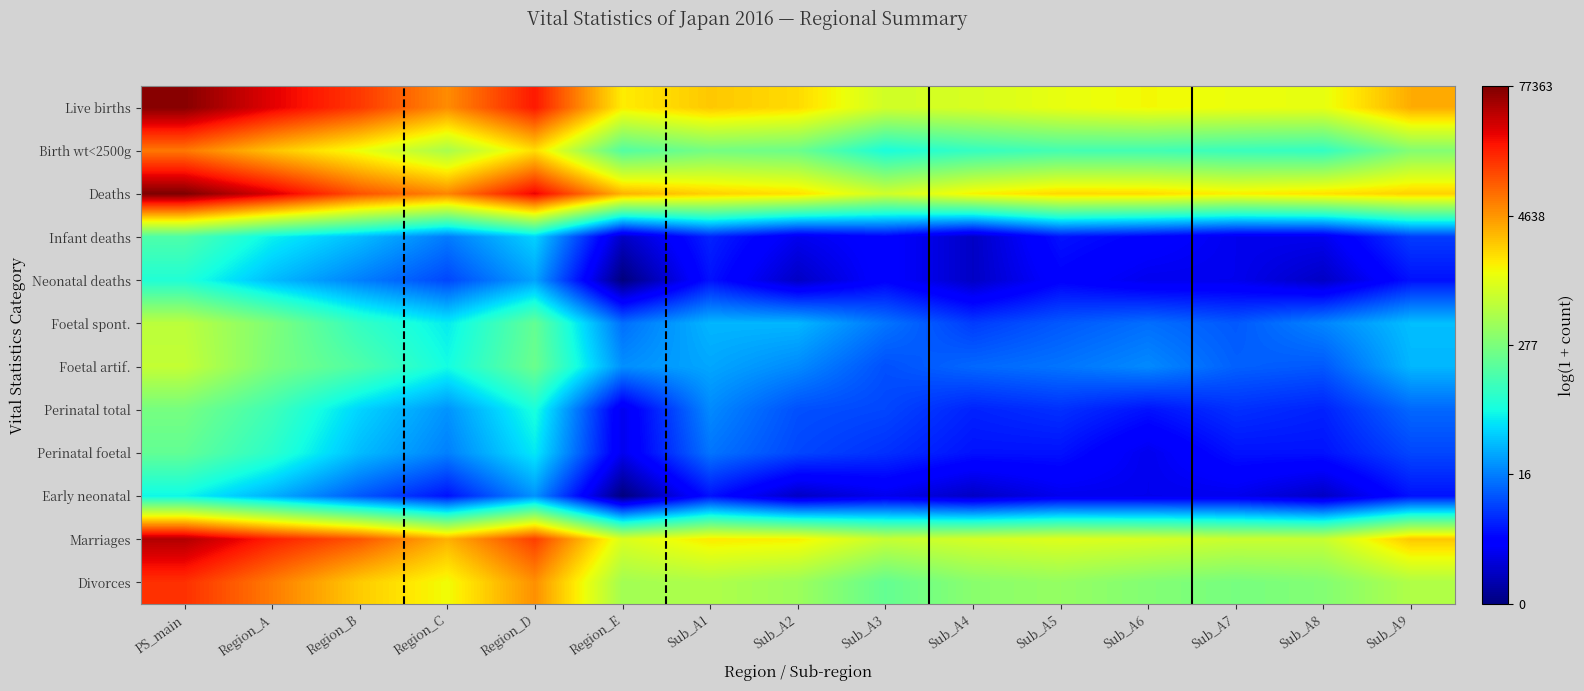

Reading left to right, list all the values displayed in this chart.

Live births: PS_main=11.2	Region_A=10.3	Region_B=9.6	Region_C=8.6	Region_D=9.9	Region_E=7.4	Sub_A1=7.8	Sub_A2=7.6	Sub_A3=6.8	Sub_A4=6.9	Sub_A5=7.1	Sub_A6=7.3	Sub_A7=7.2	Sub_A8=7.1	Sub_A9=8.2
Birth wt<2500g: PS_main=8.8	Region_A=7.9	Region_B=7.2	Region_C=6.3	Region_D=7.6	Region_E=5.1	Sub_A1=5.5	Sub_A2=5.4	Sub_A3=4.3	Sub_A4=4.7	Sub_A5=4.9	Sub_A6=4.9	Sub_A7=4.7	Sub_A8=4.6	Sub_A9=5.7
Deaths: PS_main=11.3	Region_A=10.4	Region_B=9.2	Region_C=8.6	Region_D=10.2	Region_E=8.1	Sub_A1=7.7	Sub_A2=7.6	Sub_A3=6.8	Sub_A4=7.3	Sub_A5=7.7	Sub_A6=7.6	Sub_A7=7.4	Sub_A8=7.6	Sub_A9=7.7
Infant deaths: PS_main=5.0	Region_A=4.1	Region_B=3.5	Region_C=2.8	Region_D=3.7	Region_E=0.7	Sub_A1=1.8	Sub_A2=1.1	Sub_A3=1.4	Sub_A4=0.7	Sub_A5=1.6	Sub_A6=1.4	Sub_A7=1.1	Sub_A8=1.1	Sub_A9=2.1
Neonatal deaths: PS_main=4.4	Region_A=3.5	Region_B=2.8	Region_C=2.2	Region_D=3.2	Region_E=0.0	Sub_A1=1.6	Sub_A2=0.7	Sub_A3=1.4	Sub_A4=0.7	Sub_A5=1.4	Sub_A6=1.1	Sub_A7=1.1	Sub_A8=0.7	Sub_A9=1.6
Foetal spont.: PS_main=6.5	Region_A=5.7	Region_B=4.7	Region_C=4.0	Region_D=5.3	Region_E=2.6	Sub_A1=3.4	Sub_A2=3.4	Sub_A3=2.7	Sub_A4=2.1	Sub_A5=2.4	Sub_A6=2.6	Sub_A7=2.4	Sub_A8=2.9	Sub_A9=3.5
Foetal artif.: PS_main=6.6	Region_A=5.6	Region_B=5.0	Region_C=4.2	Region_D=5.4	Region_E=3.0	Sub_A1=3.3	Sub_A2=2.9	Sub_A3=2.3	Sub_A4=2.6	Sub_A5=2.7	Sub_A6=2.9	Sub_A7=2.5	Sub_A8=2.4	Sub_A9=3.4
Perinatal total: PS_main=5.6	Region_A=4.8	Region_B=3.8	Region_C=3.0	Region_D=4.3	Region_E=1.1	Sub_A1=2.9	Sub_A2=2.3	Sub_A3=2.2	Sub_A4=1.8	Sub_A5=1.9	Sub_A6=1.6	Sub_A7=1.9	Sub_A8=1.8	Sub_A9=2.6
Perinatal foetal: PS_main=5.3	Region_A=4.5	Region_B=3.5	Region_C=2.8	Region_D=4.0	Region_E=1.1	Sub_A1=2.7	Sub_A2=2.2	Sub_A3=1.9	Sub_A4=1.6	Sub_A5=1.6	Sub_A6=1.1	Sub_A7=1.6	Sub_A8=1.6	Sub_A9=2.2
Early neonatal: PS_main=4.1	Region_A=3.4	Region_B=2.4	Region_C=1.6	Region_D=3.0	Region_E=0.0	Sub_A1=1.6	Sub_A2=0.7	Sub_A3=1.1	Sub_A4=0.7	Sub_A5=1.1	Sub_A6=1.1	Sub_A7=1.1	Sub_A8=0.7	Sub_A9=1.6
Marriages: PS_main=10.8	Region_A=9.9	Region_B=9.2	Region_C=8.1	Region_D=9.5	Region_E=6.9	Sub_A1=7.4	Sub_A2=7.4	Sub_A3=6.6	Sub_A4=6.8	Sub_A5=7.0	Sub_A6=6.9	Sub_A7=6.7	Sub_A8=6.7	Sub_A9=7.8
Divorces: PS_main=9.7	Region_A=8.8	Region_B=7.8	Region_C=7.2	Region_D=8.5	Region_E=6.2	Sub_A1=6.3	Sub_A2=6.1	Sub_A3=5.3	Sub_A4=5.8	Sub_A5=6.0	Sub_A6=5.7	Sub_A7=5.6	Sub_A8=5.7	Sub_A9=6.3